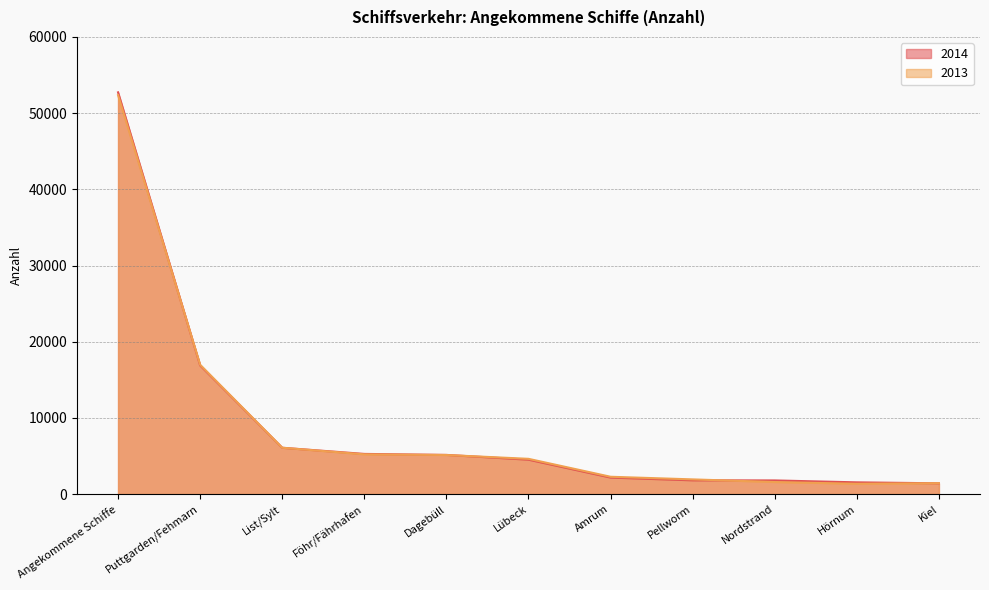

What is the label of the 11th point from the left?

Kiel